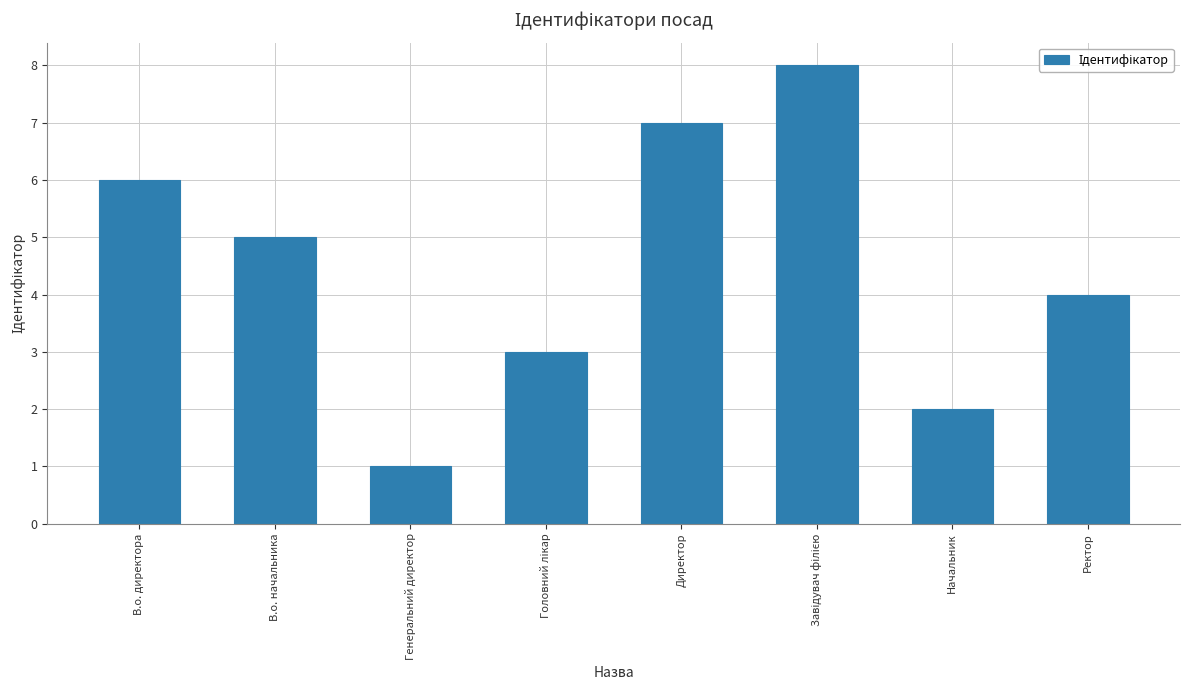

Which category has the lowest value across all series?

Генеральний директор